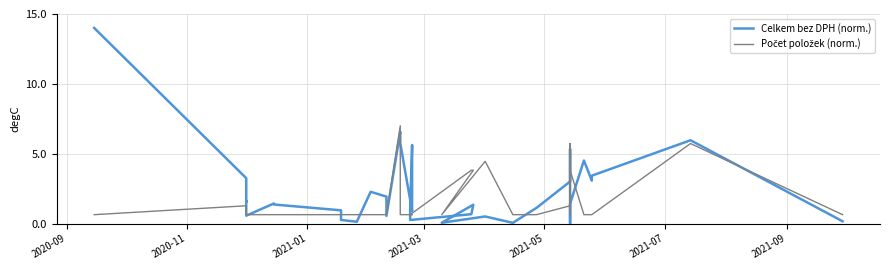

The Počet položek (norm.) series shows 0.2 at 19. True or false?

False